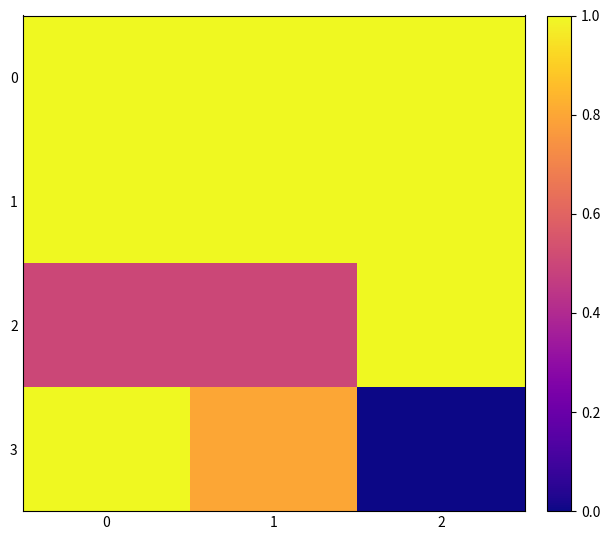

Rank the series at 1 from highest to lowest value.

0, 1, 3, 2